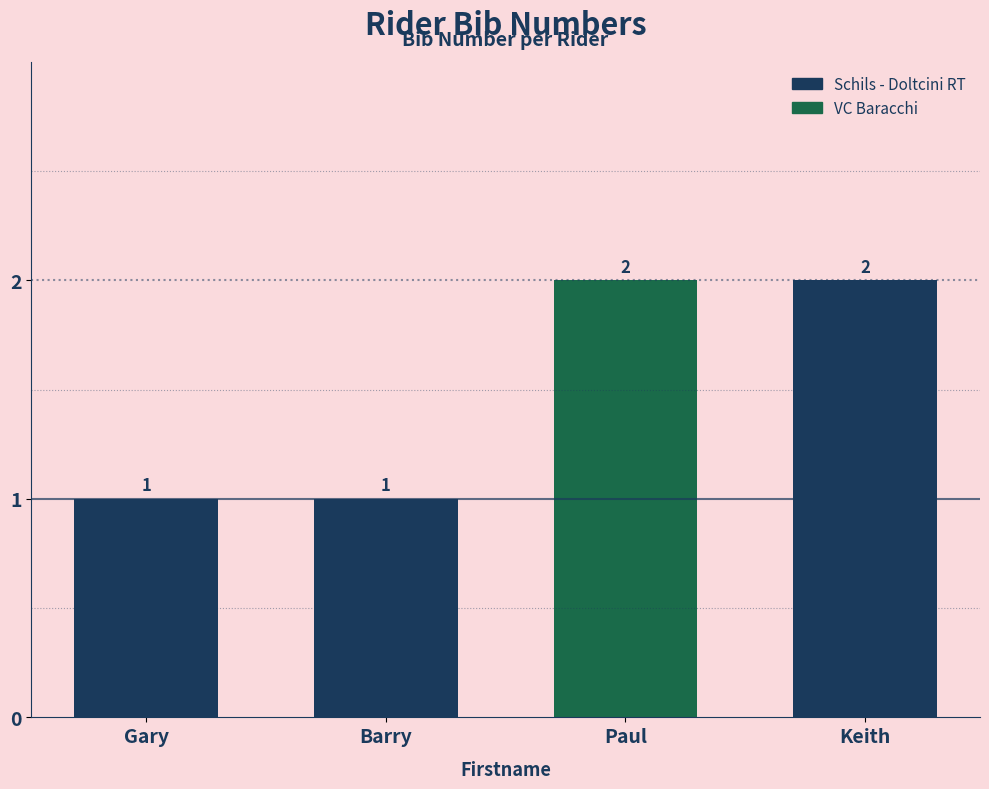

Reading left to right, transcribe all the data shown in this chart.

1	1	2	2